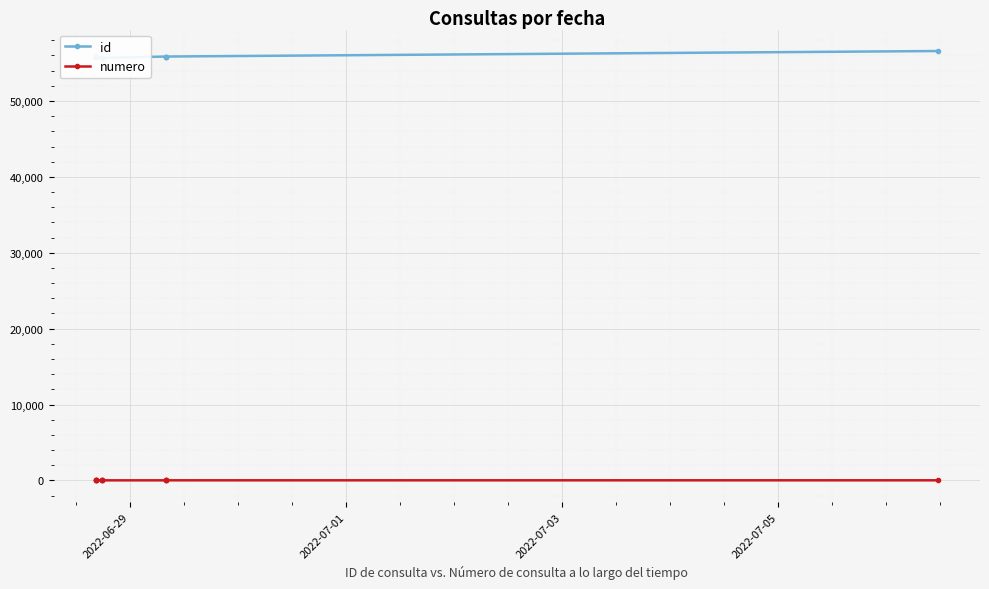

What is the lowest value of the numero series?

1